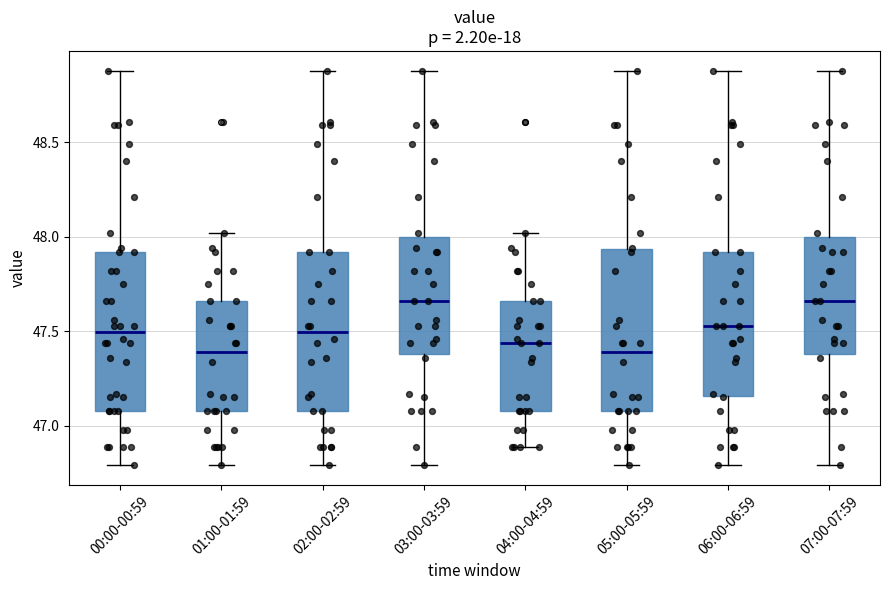

Where does the lower whisker of the box for 06:00-06:59 end on the y-axis? The values are not printed on the chart, so give them approximately, as read against the axis.

46.80